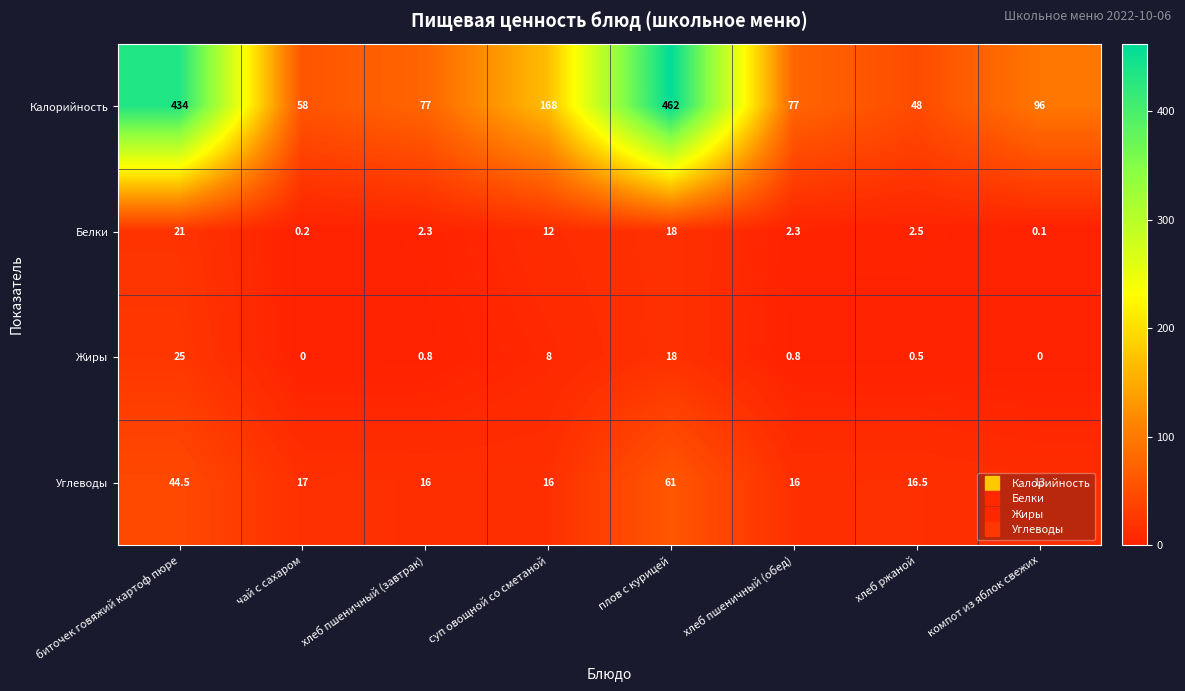

The value of Жиры at хлеб ржаной is 0.9. True or false?

False